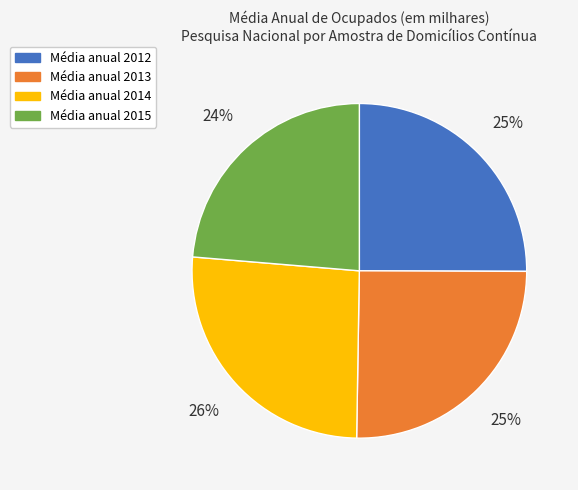

Is there any slice that represents more than half of the pie?

No